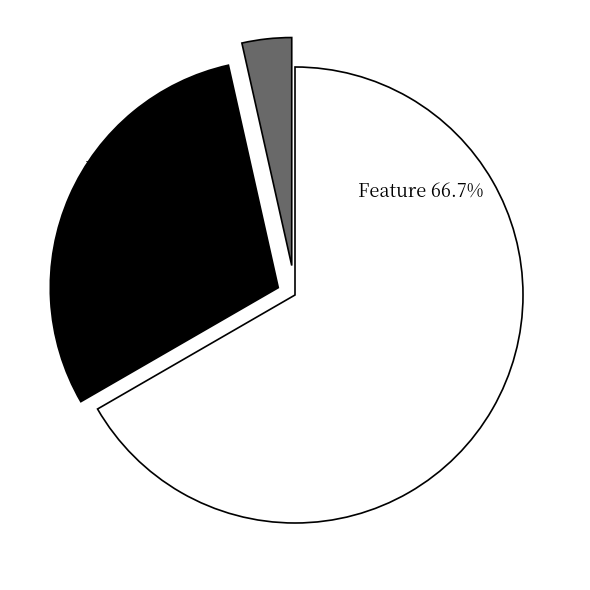

Between Bug and Feature, which is larger?

Feature